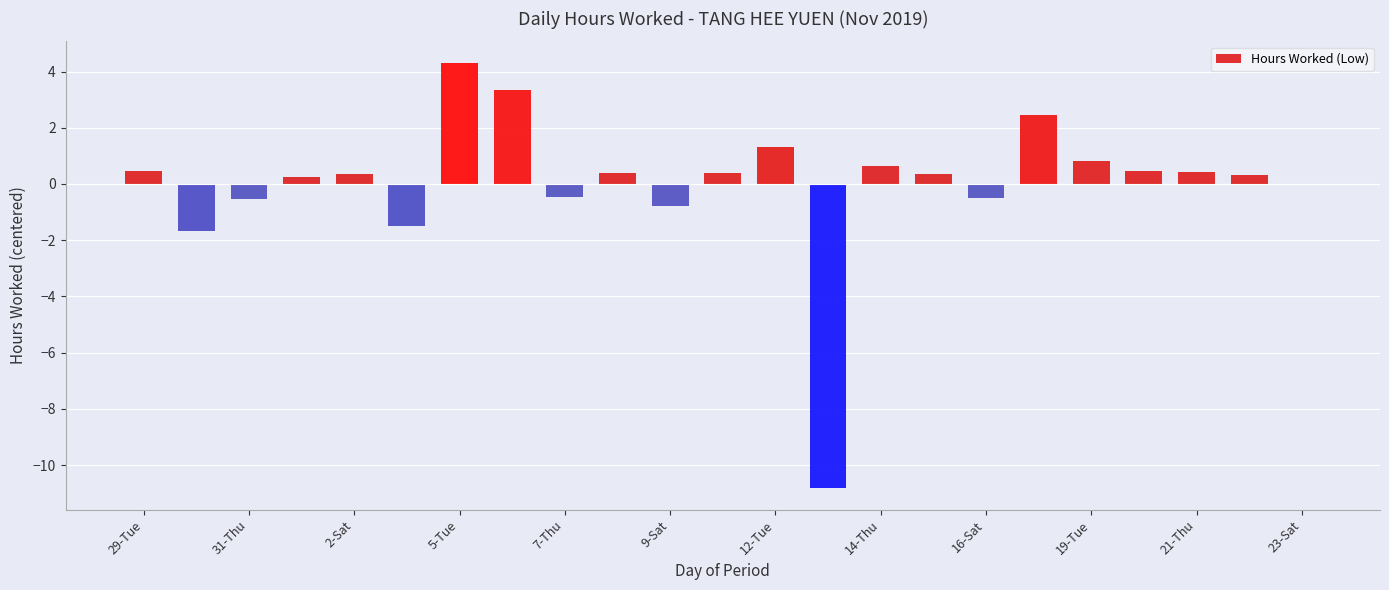

How many series are shown in this chart?

1